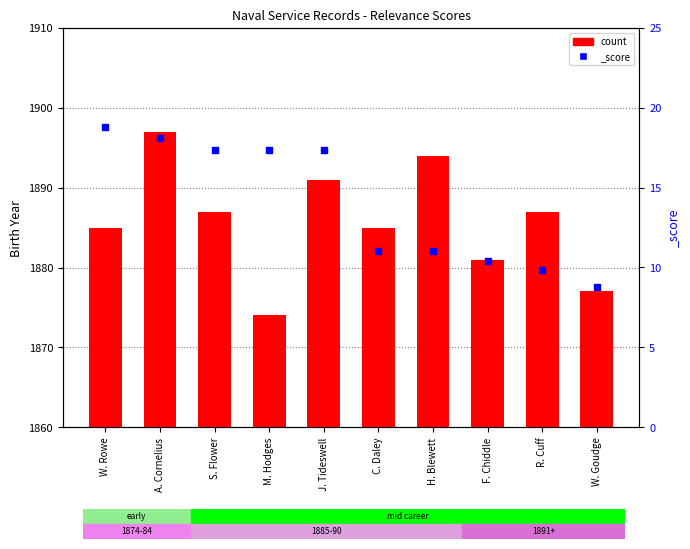

Which has a higher value, W. Goudge or H. Blewett?

H. Blewett